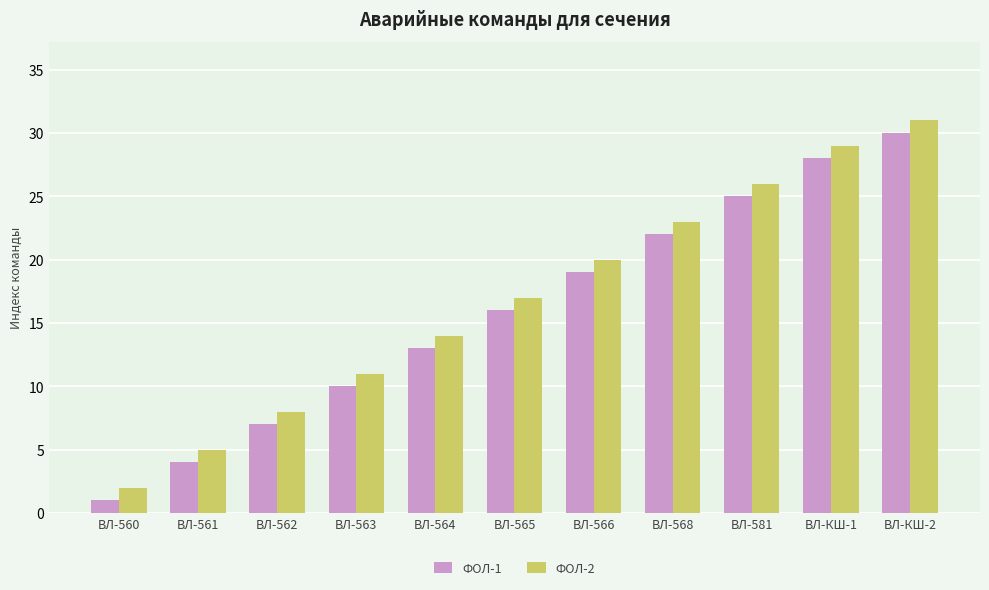

What is the maximum value for ФОЛ-2?

31